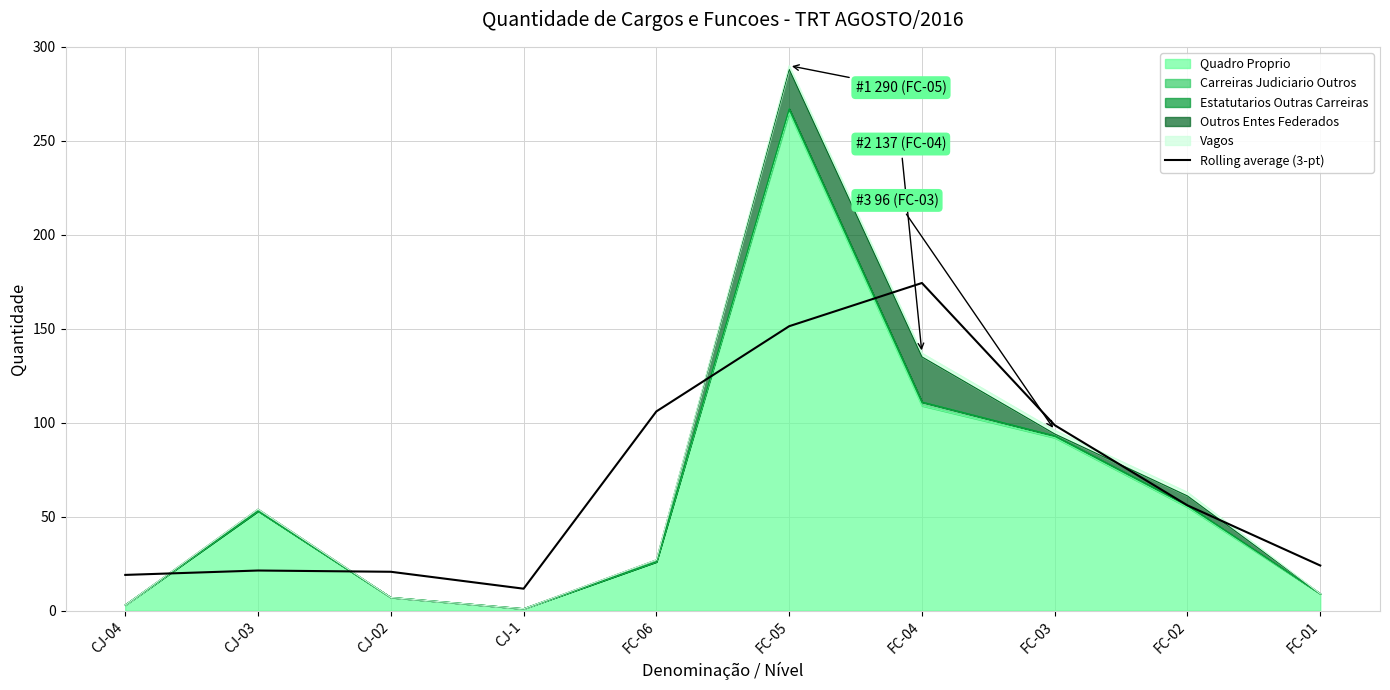

Reading left to right, transcribe all the data shown in this chart.

19.0	21.3	20.7	11.7	106.0	151.3	174.3	98.7	56.0	24.0